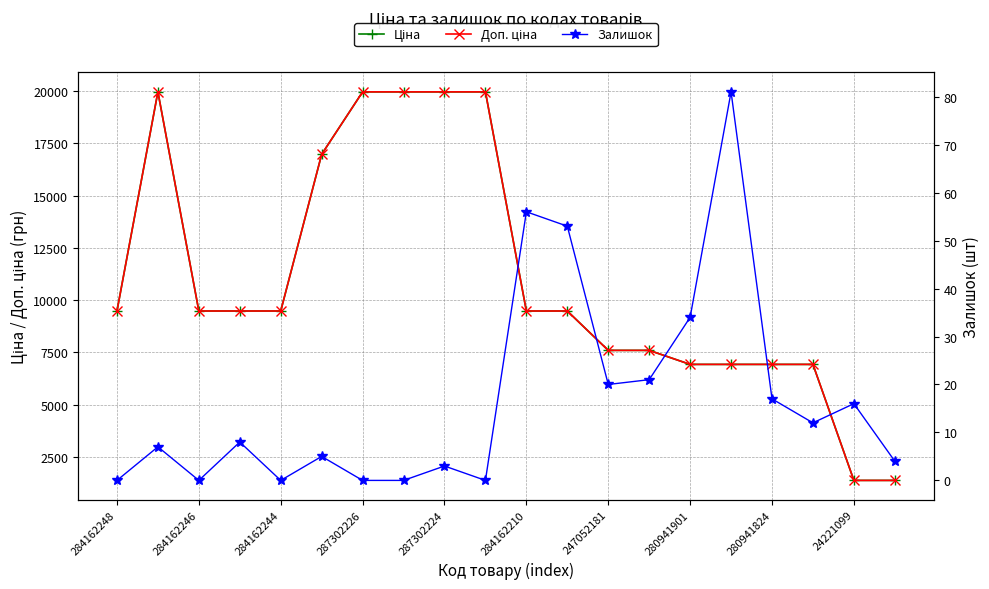

What is the value of the Залишок point at the 13th from the left?

20.0